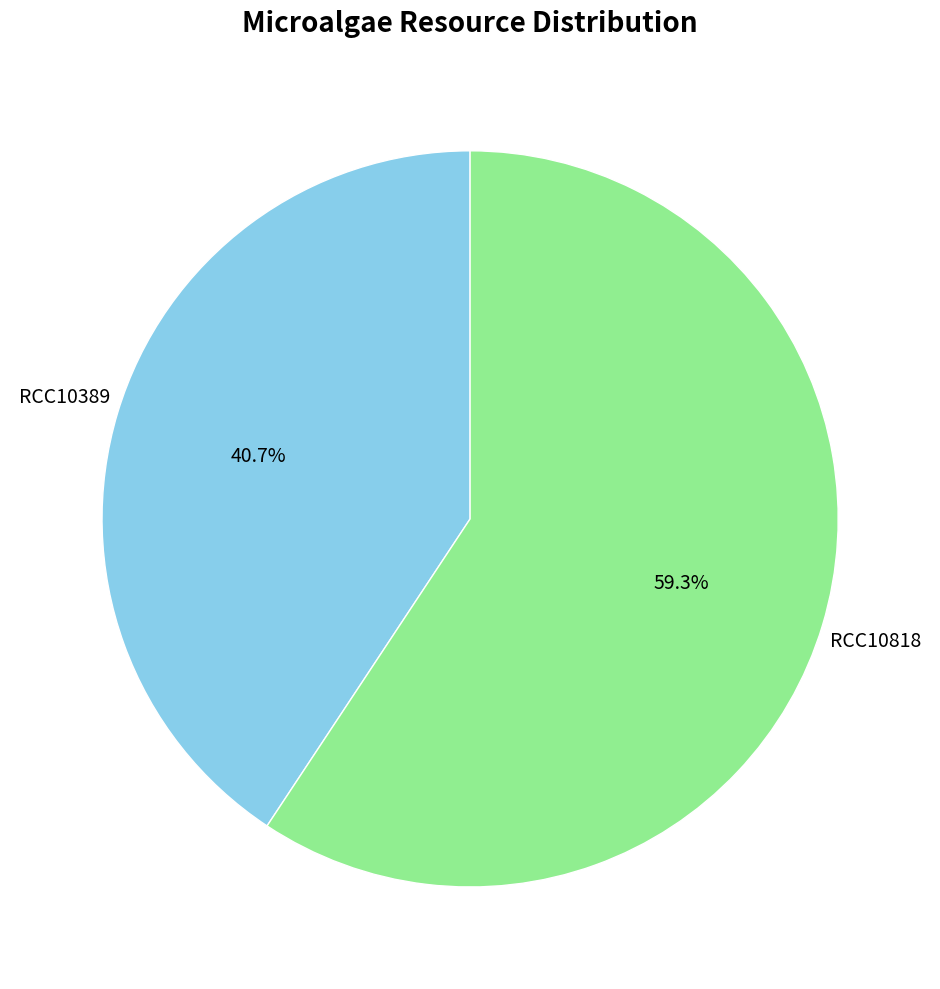

To the nearest percent, what is the average slice percentage?

50%